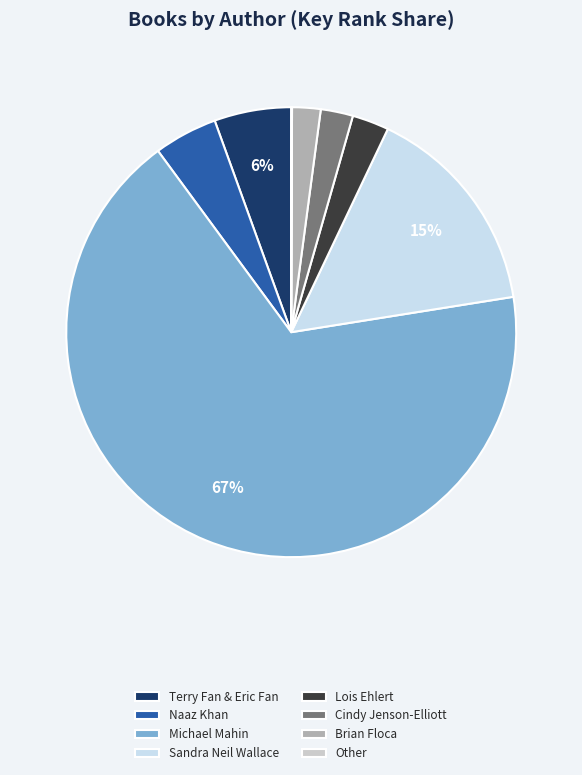

To the nearest percent, what is the combined percentage of Naaz Khan and Michael Mahin?

72%